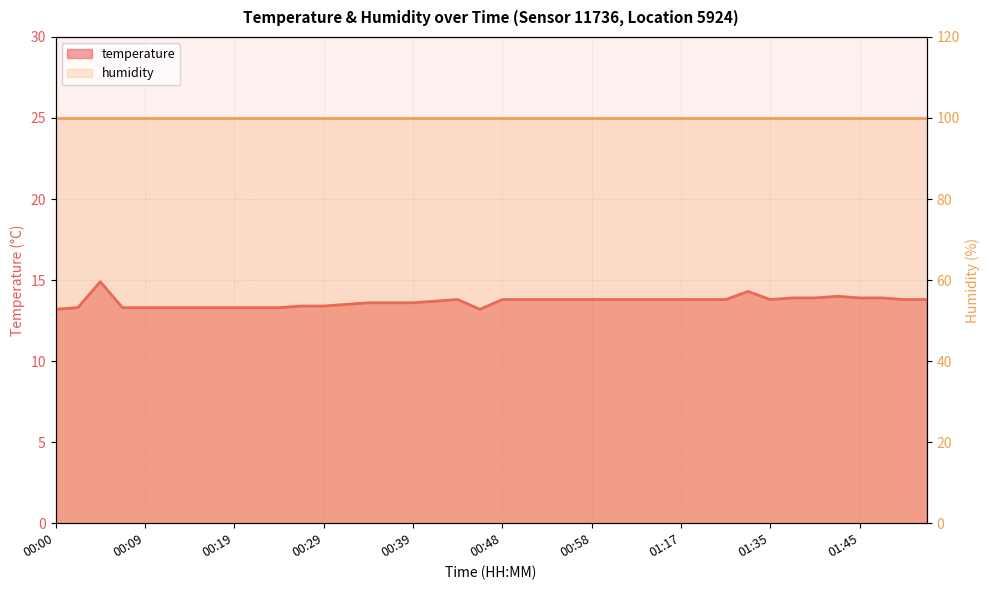

Which label corresponds to the largest value in the chart?

00:04